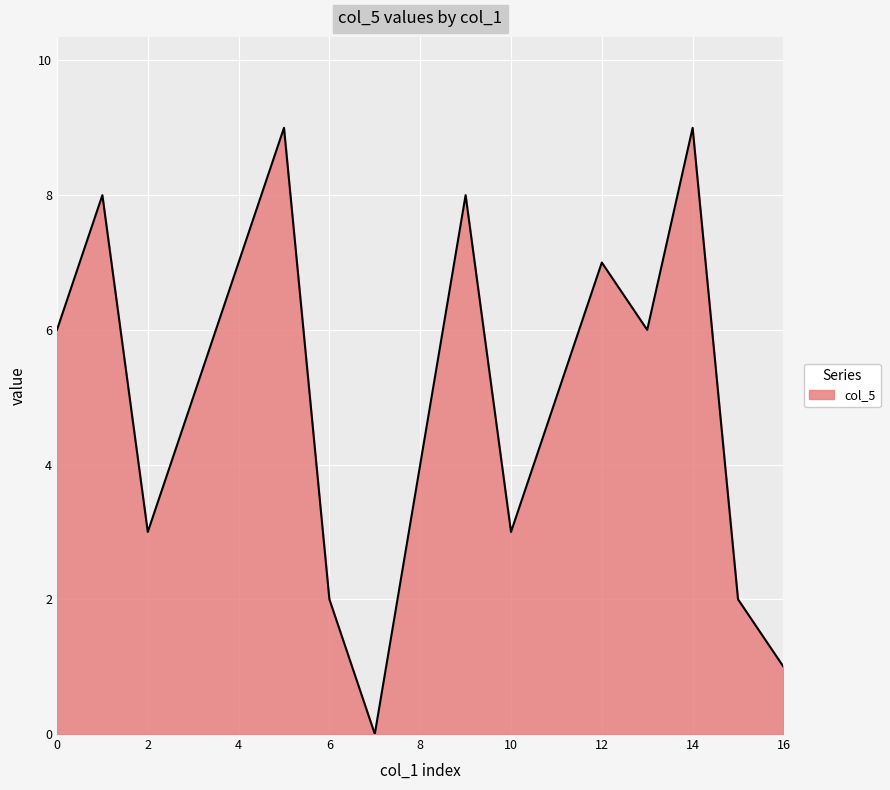

What is the greatest value displayed?

9